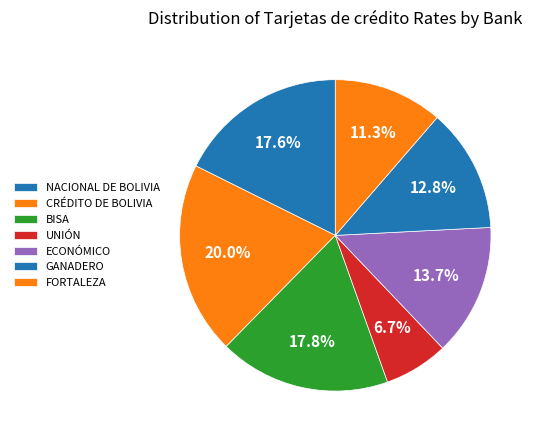

How many slices are in this pie chart?

7